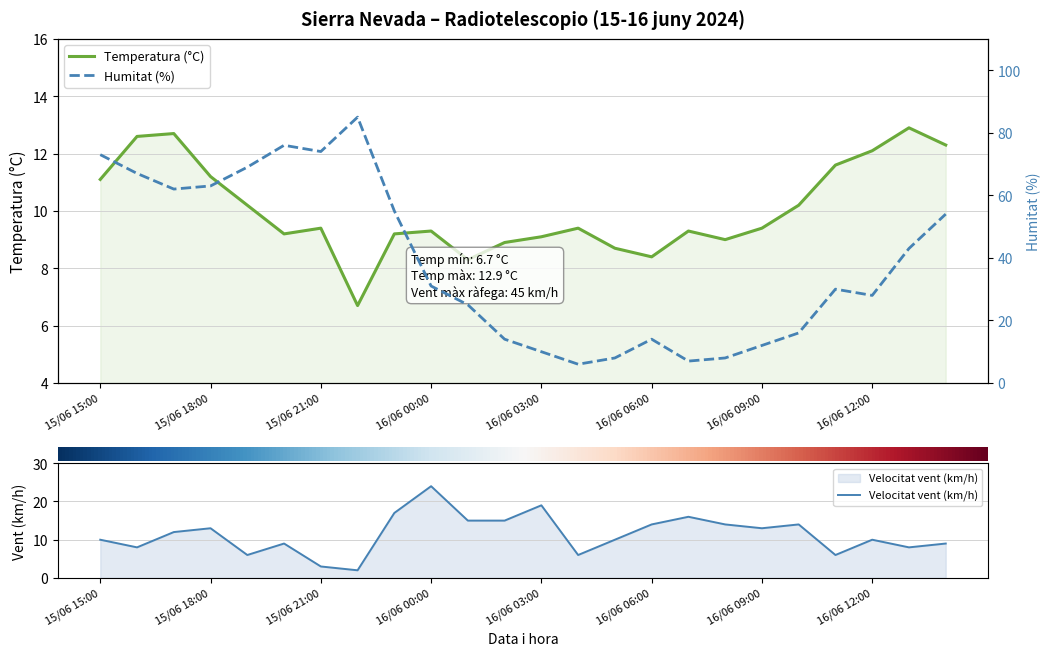

Is it true that Temperatura (°C) equals 14.0 at 10?

False